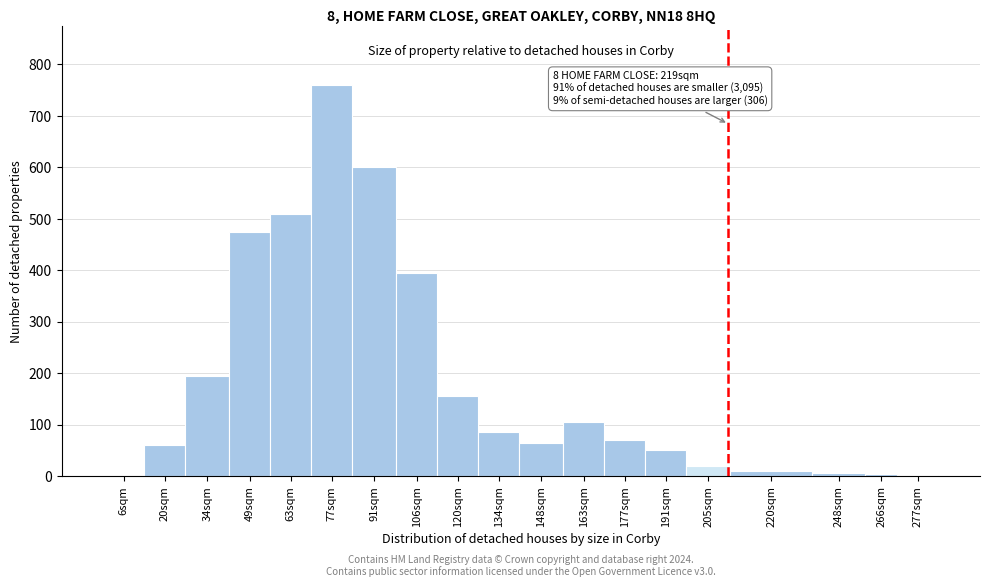

Is it true that the value at 77sqm is 1334?

False